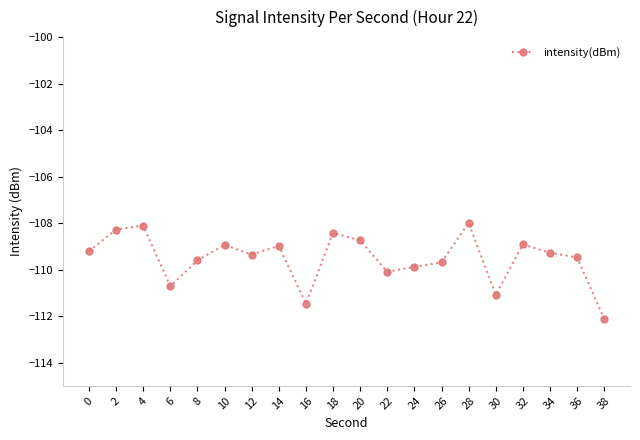

How many interior local peaks (higher than both neighbors) does the data have?

6